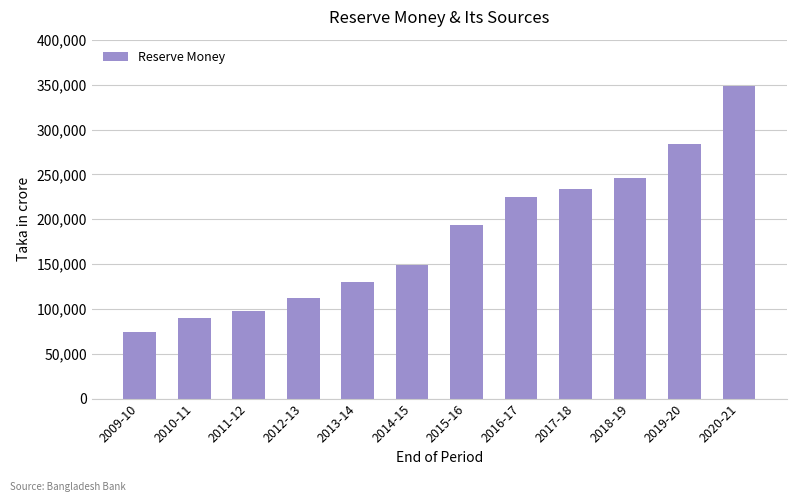

Count the number of values greater than 193201.

6